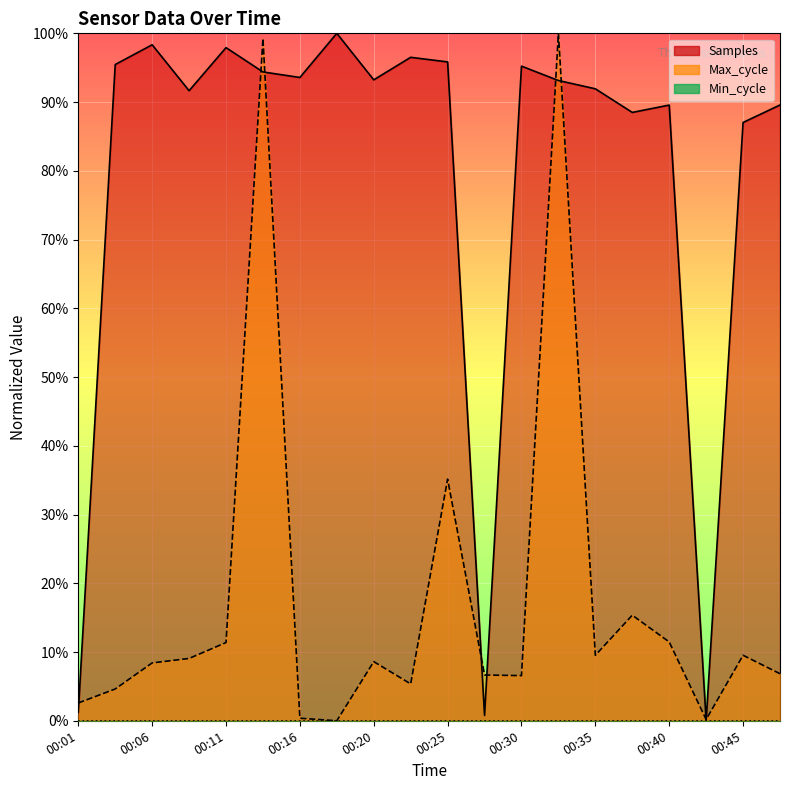

Reading right to left, transcribe all the data shown in this chart.

Samples: 00:47=89.6	00:45=87.0	00:42=0.0	00:40=89.6	00:37=88.5	00:35=91.9	00:32=93.1	00:30=95.2	00:28=0.8	00:25=95.8	00:23=96.5	00:20=93.2	00:18=100.0	00:16=93.6	00:13=94.4	00:11=97.9	00:08=91.7	00:06=98.3	00:03=95.5	00:01=1.2
Max_cycle: 00:47=6.8	00:45=9.5	00:42=0.2	00:40=11.5	00:37=15.4	00:35=9.5	00:32=100.0	00:30=6.6	00:28=6.7	00:25=35.2	00:23=5.4	00:20=8.6	00:18=0.0	00:16=0.4	00:13=99.3	00:11=11.4	00:08=9.1	00:06=8.4	00:03=4.6	00:01=2.6